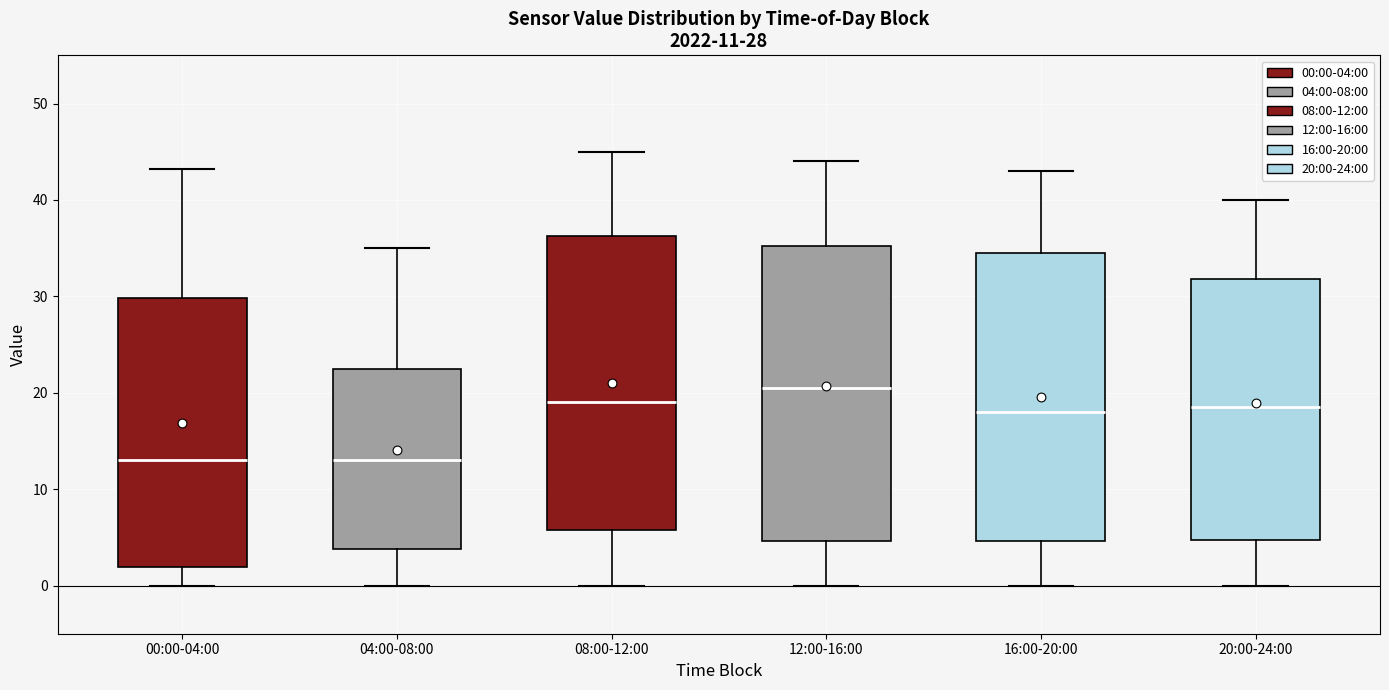

Which box has the highest median line?

12:00-16:00